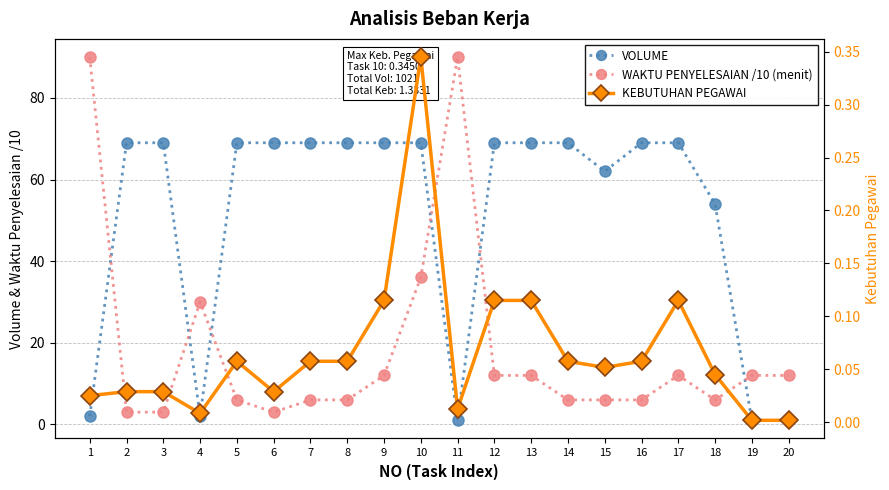

What is the sum of all VOLUME values?

1020.0